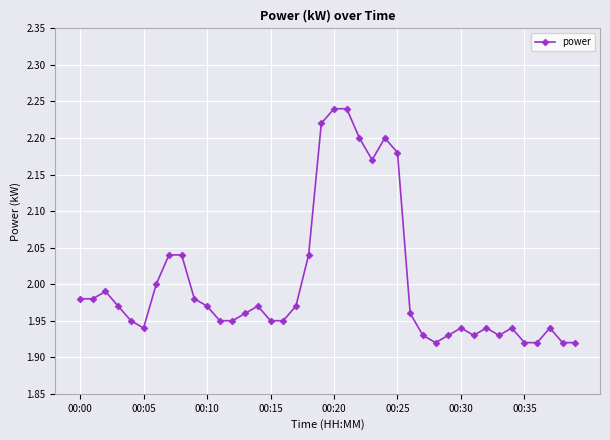

What is the sum of all values?

80.1